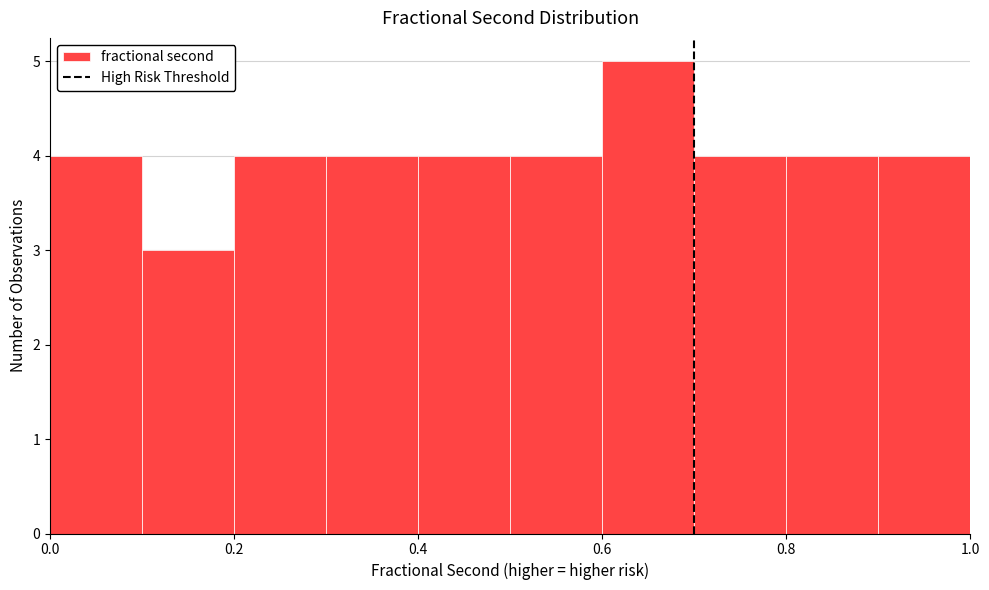

Reading left to right, transcribe this chart: for each bar, give the range it covers on the x-axis and its height. The values are not printed on the chart, so give them approximately, as read against the axis.

0.0 to 0.1: 4
0.1 to 0.2: 3
0.2 to 0.3: 4
0.3 to 0.4: 4
0.4 to 0.5: 4
0.5 to 0.6: 4
0.6 to 0.7: 5
0.7 to 0.8: 4
0.8 to 0.9: 4
0.9 to 1.0: 4